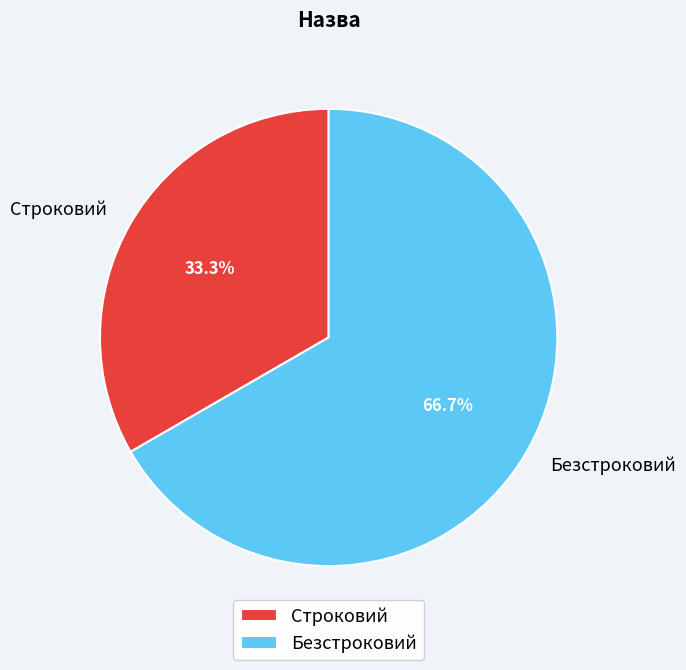

To the nearest percent, what is the difference between the Строковий and Безстроковий slice percentages?

33%